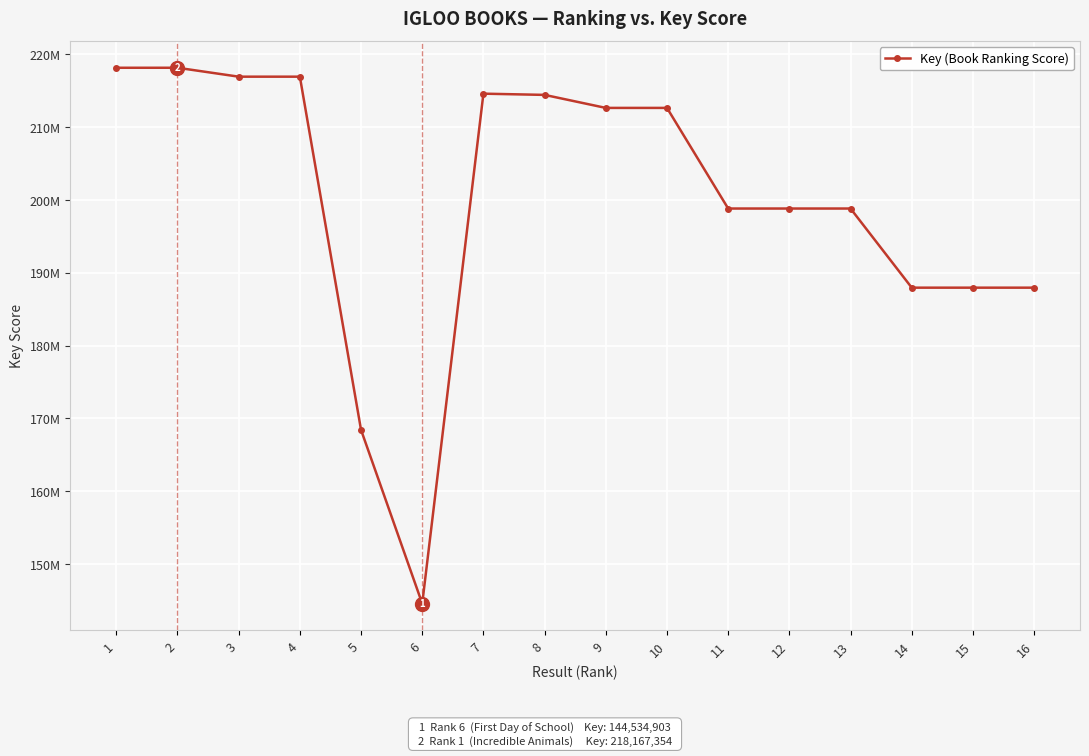

What is the difference between the values at 15 and 7?

26659998